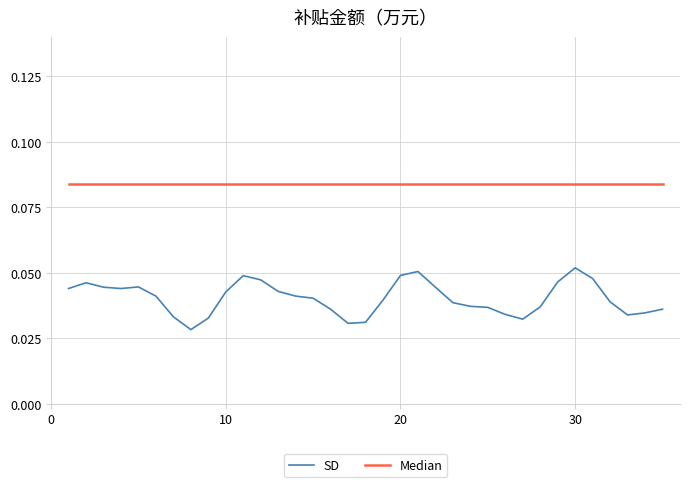

Rank the series by their maximum value, from highest to lowest.

Median, SD